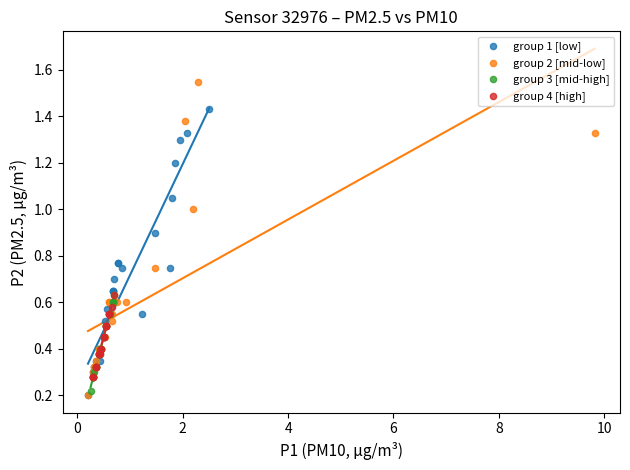

Which series contains the highest Y value?

group 2 [mid-low]